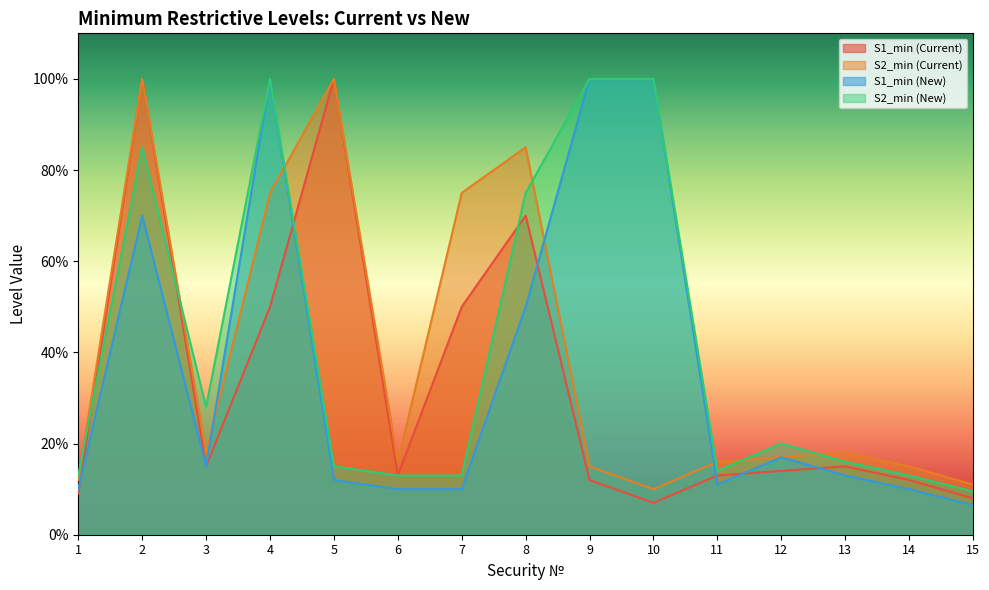

Which series has the largest total across all categories?

S2_min (New)